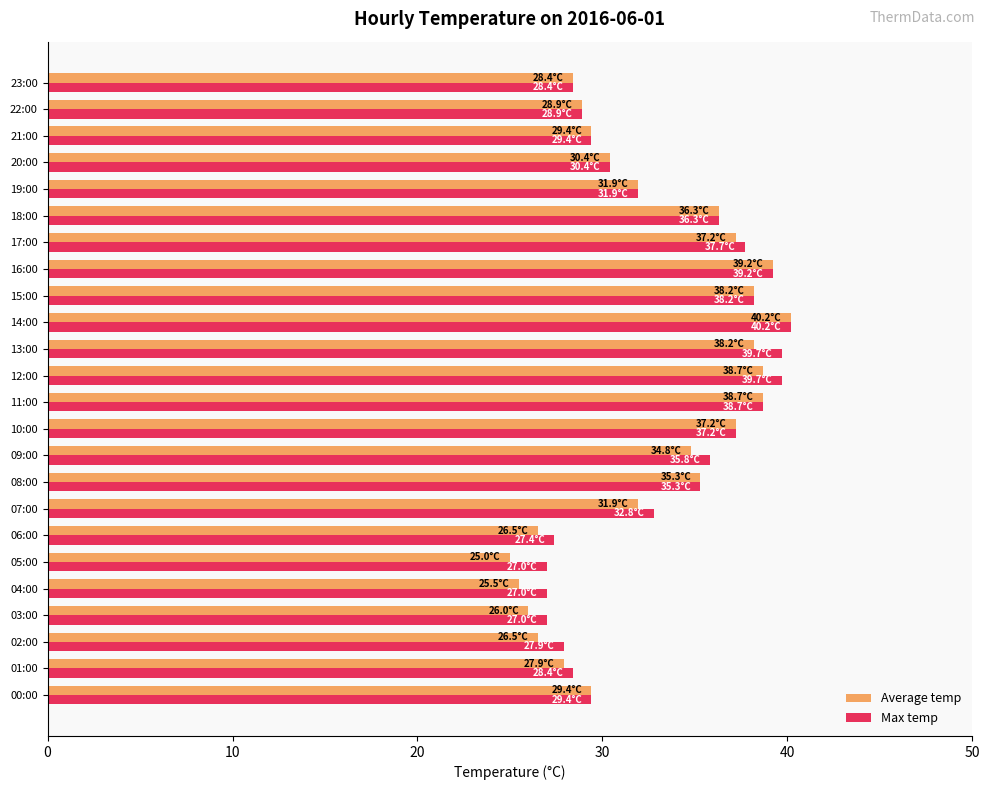

What is the greatest value displayed?

40.2